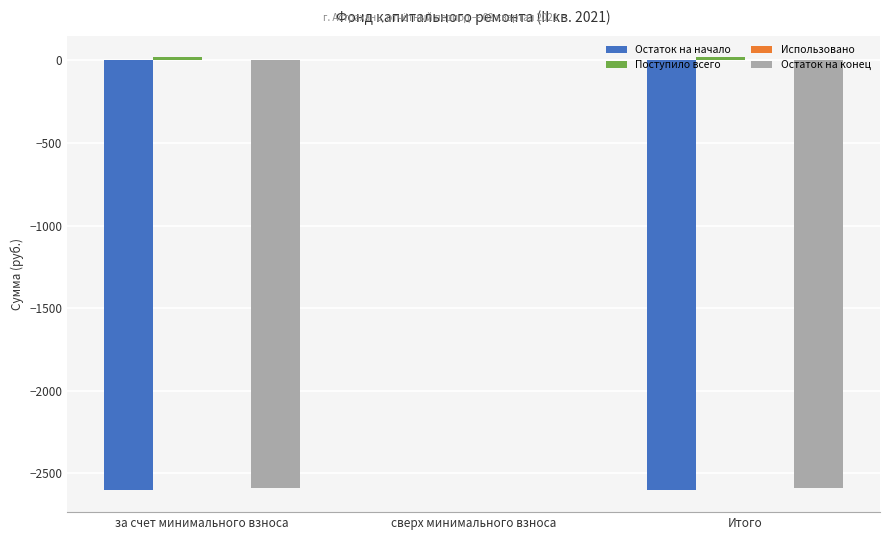

The Остаток на конец series shows -4394.7 at за счет минимального взноса. True or false?

False